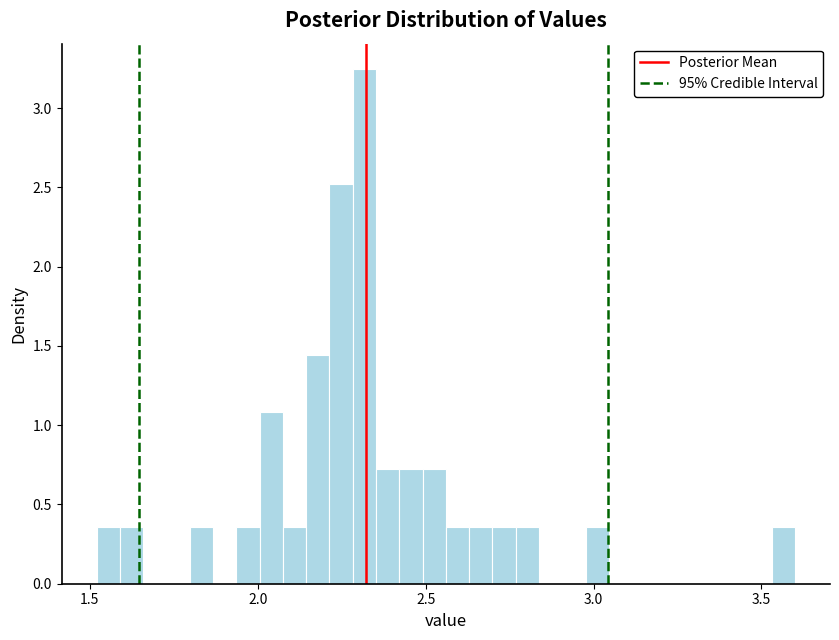

Around what value on the x-axis is the tallest bar? Give the approximate position of its centre, as read against the axis.

2.30